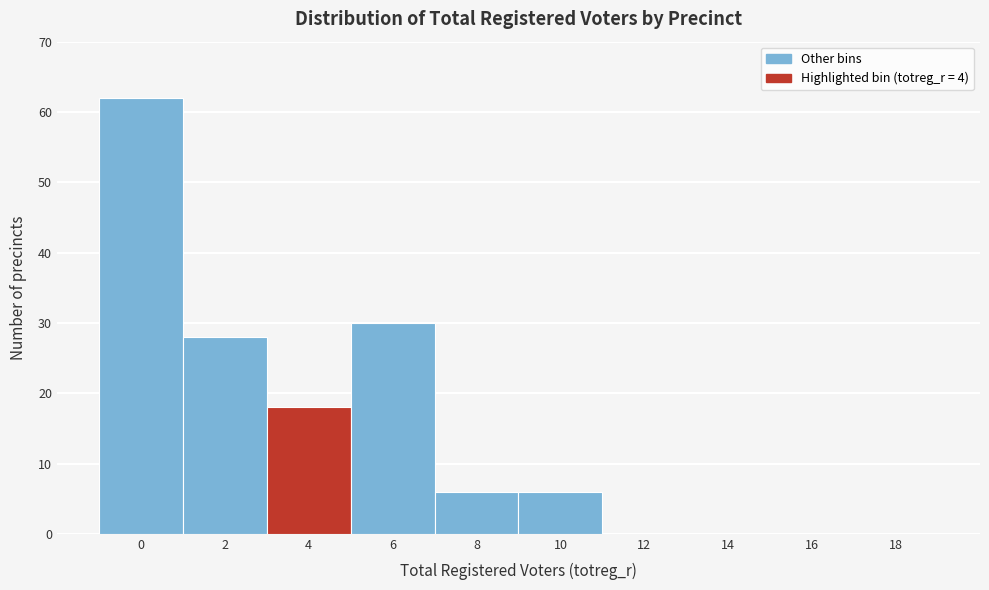

Reading left to right, what are all the values shown in this chart?

0=62	2=28	4=18	6=30	8=6	10=6	12=0	14=0	16=0	18=0